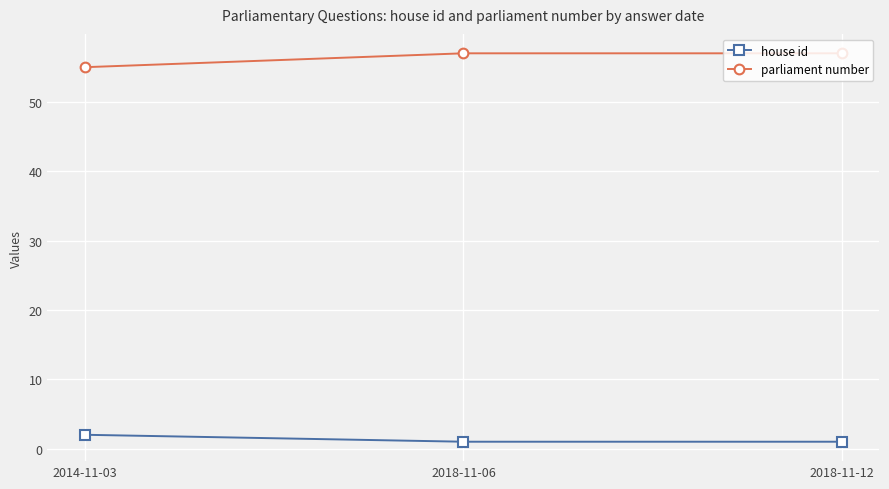

What is the difference between the highest and lowest values at 2014-11-03?

53